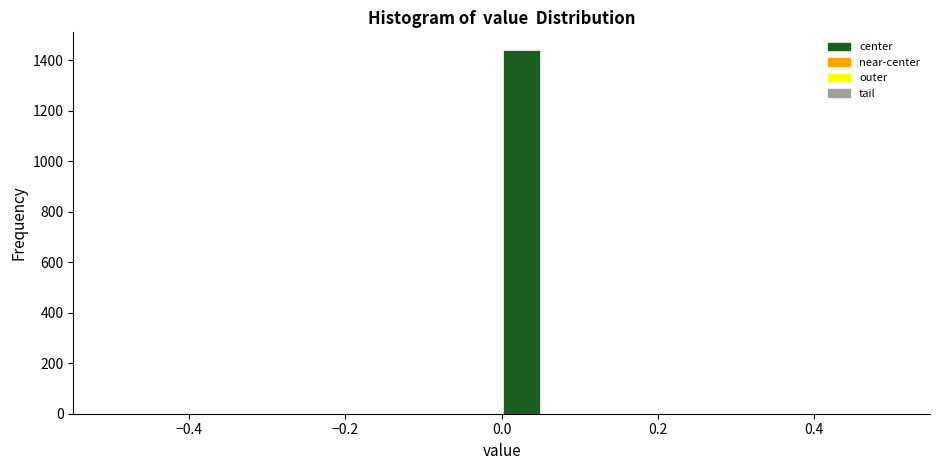

Around what value on the x-axis is the tallest bar? Give the approximate position of its centre, as read against the axis.

0.02